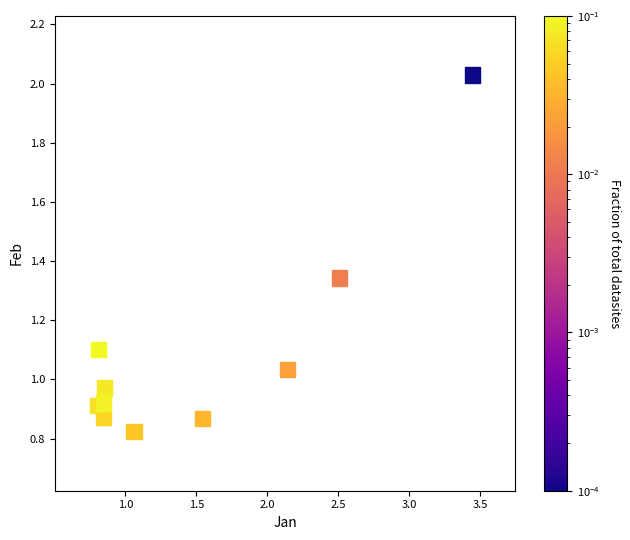

What is the average X value?

1.5